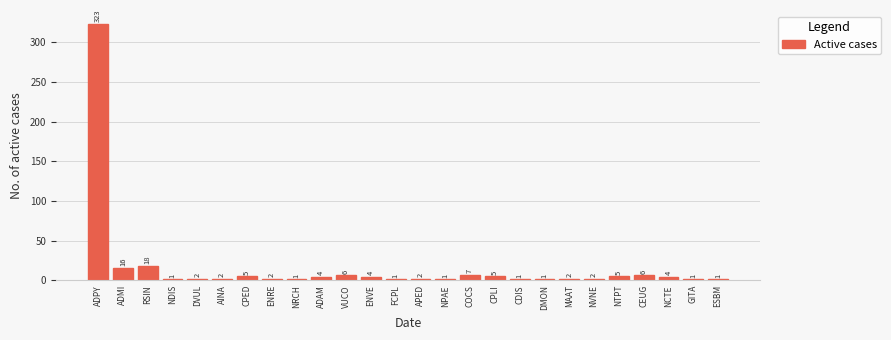

What is the average value?

16